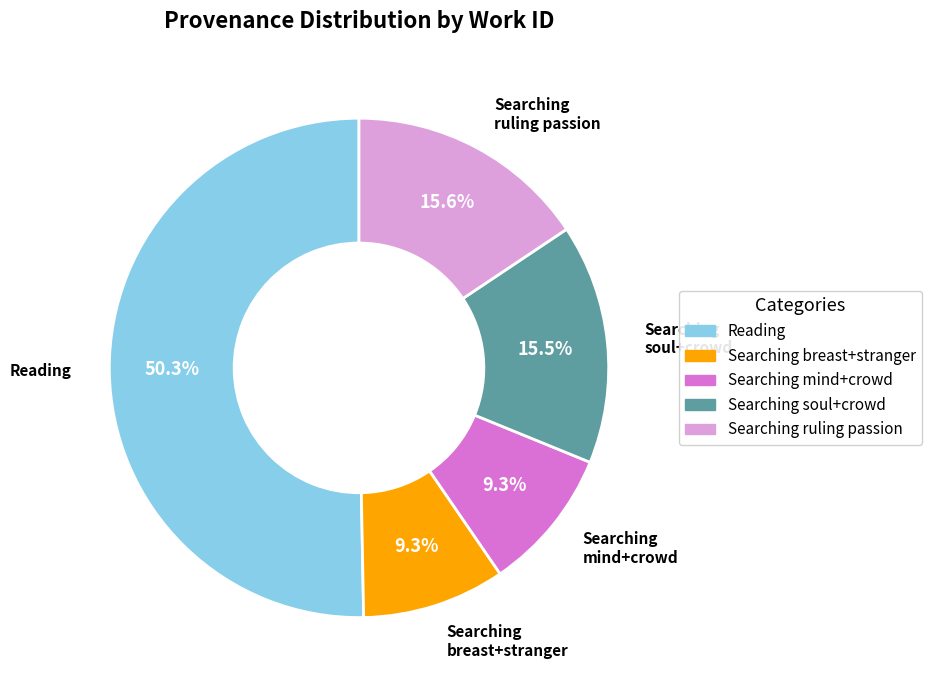

How many slices are in this pie chart?

5